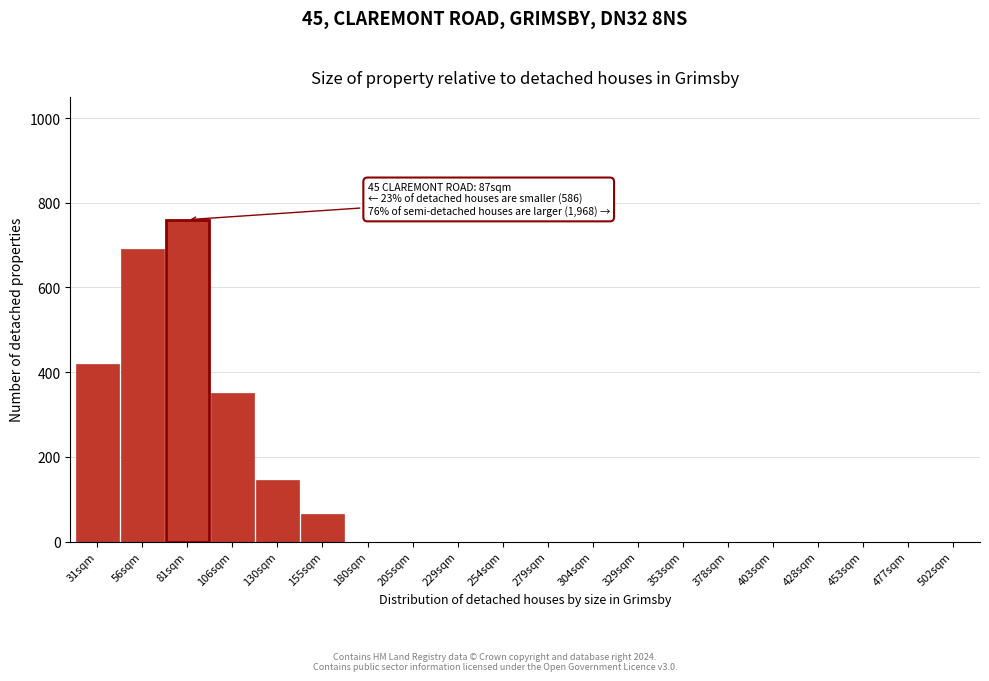

Reading left to right, list all the values displayed in this chart.

31sqm=420	56sqm=690	81sqm=760	106sqm=350	130sqm=145	155sqm=65	180sqm=0	205sqm=0	229sqm=0	254sqm=0	279sqm=0	304sqm=0	329sqm=0	353sqm=0	378sqm=0	403sqm=0	428sqm=0	453sqm=0	477sqm=0	502sqm=0